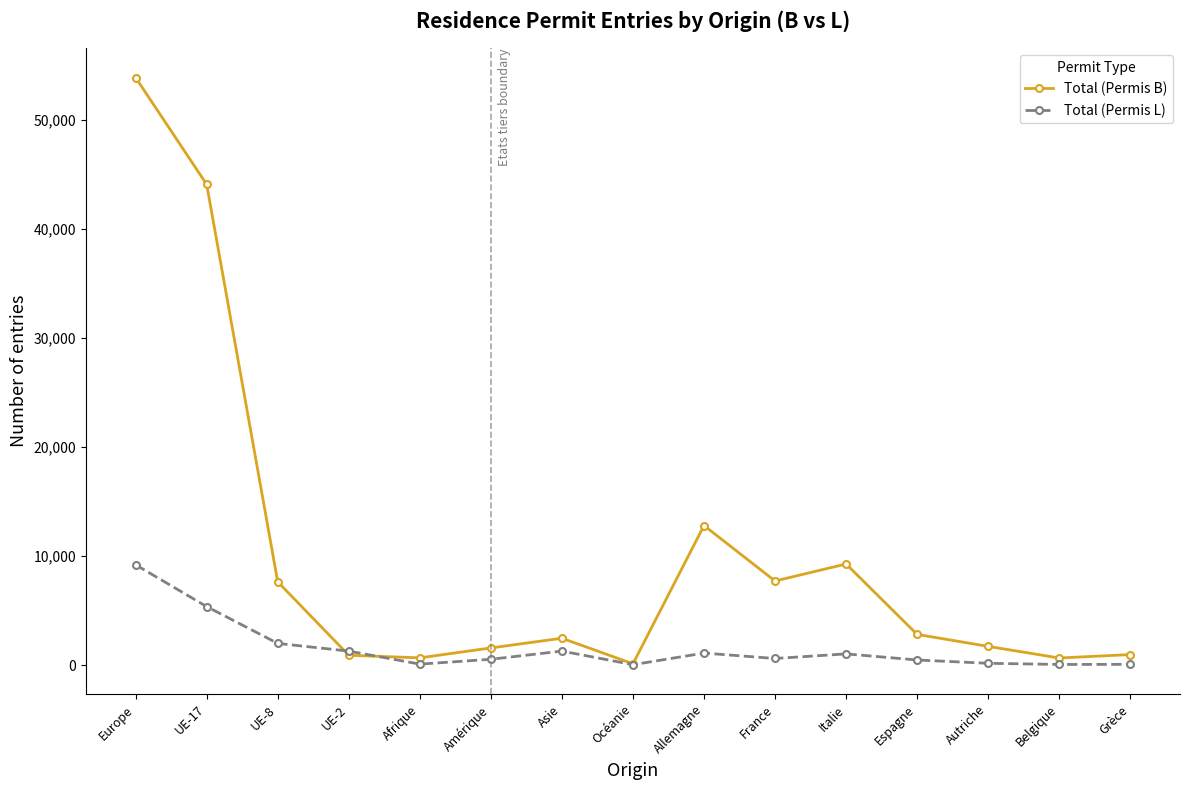

Rank the series at Asie from highest to lowest value.

Total (Permis B), Total (Permis L)